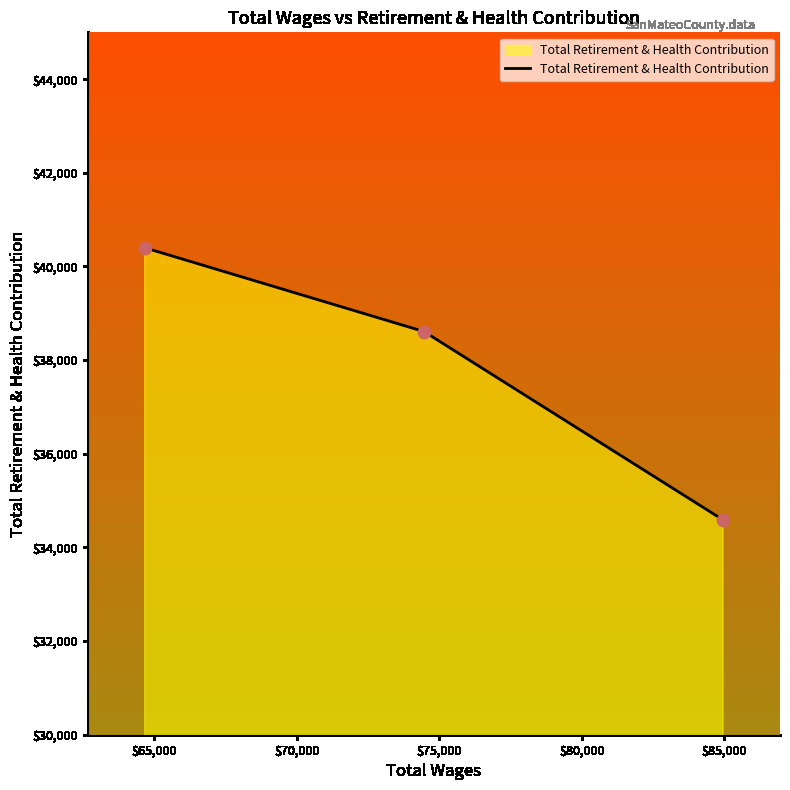

What is the average value?

37866